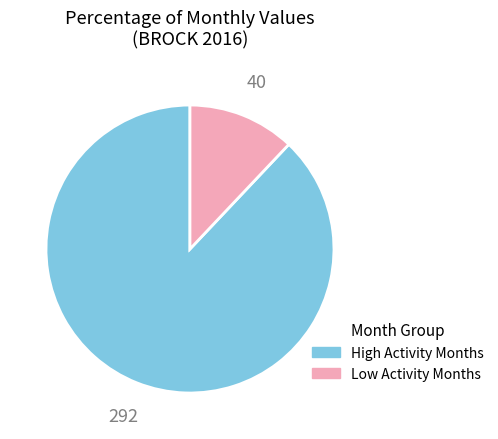

What is the ratio of the value at High Activity Months to the value at Low Activity Months?

7.3